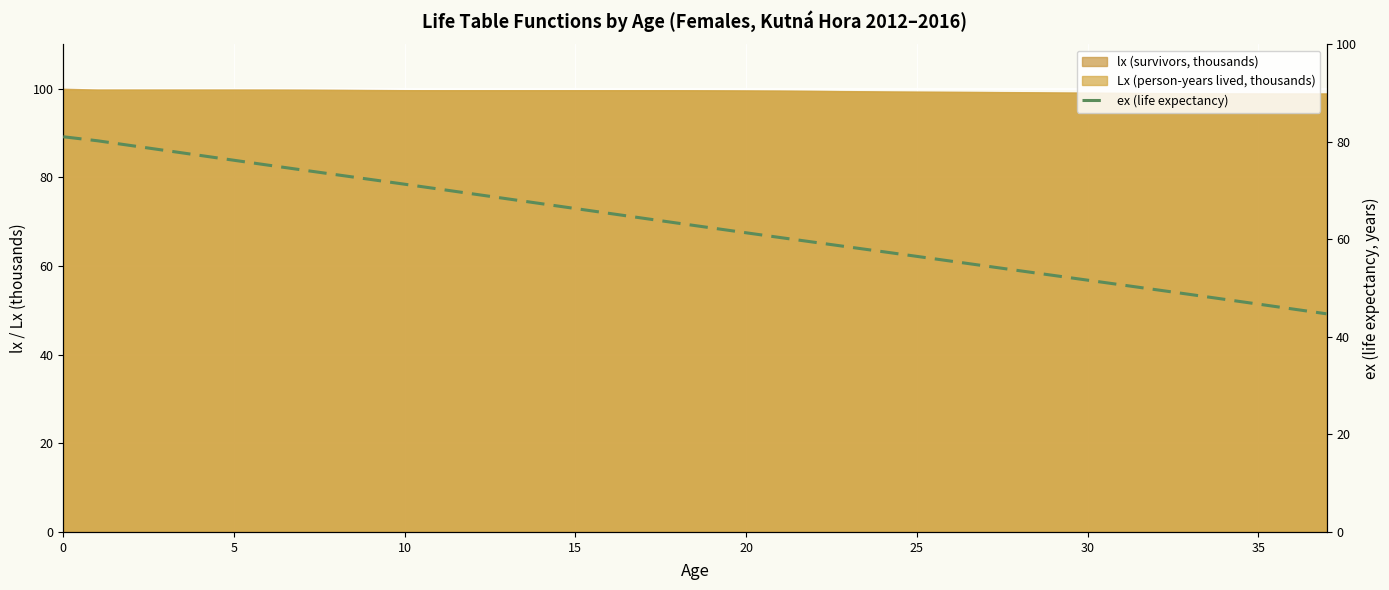

The Lx (person-years lived, thousands) series shows 156.5 at 15. True or false?

False